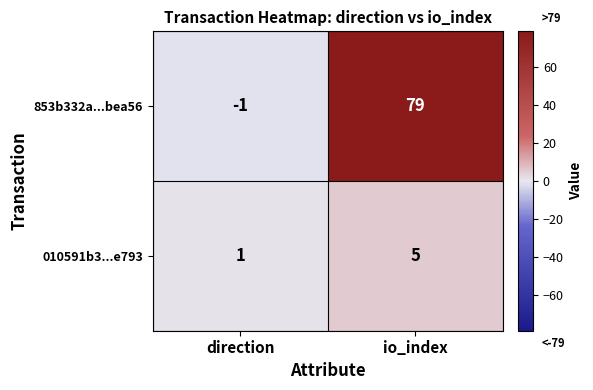

Is it true that 853b332a...bea56 equals -1 at direction?

True